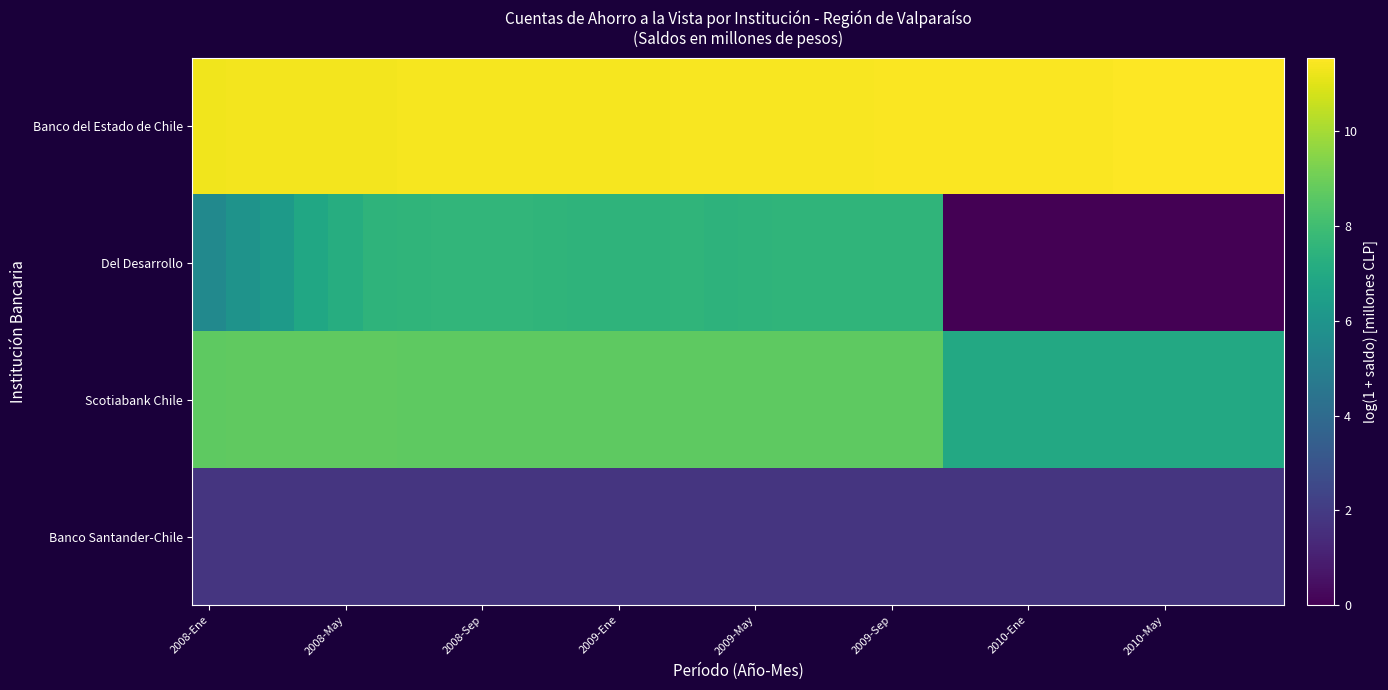

How many series are shown in this chart?

4